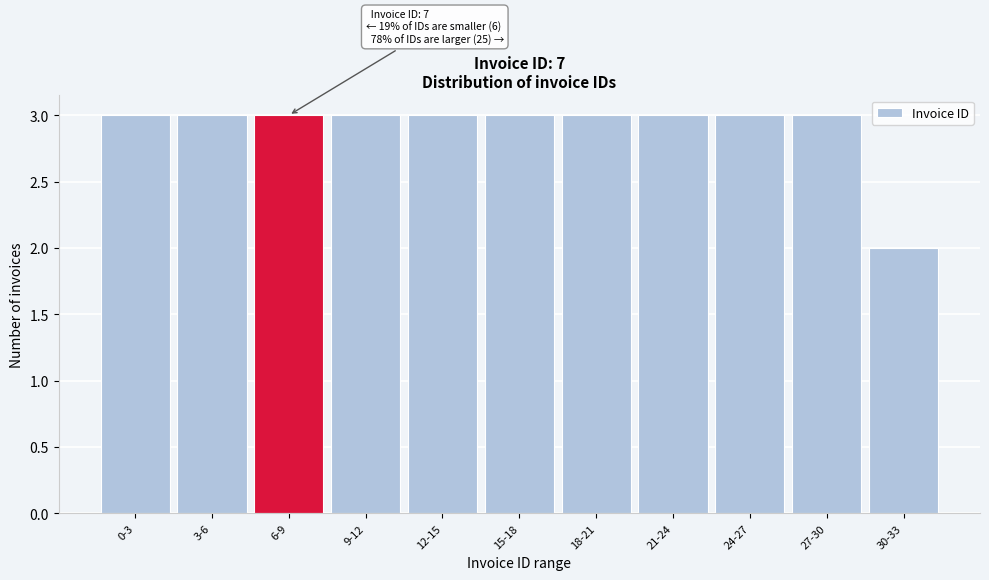

Reading left to right, transcribe all the data shown in this chart.

0-3=3	3-6=3	6-9=3	9-12=3	12-15=3	15-18=3	18-21=3	21-24=3	24-27=3	27-30=3	30-33=2